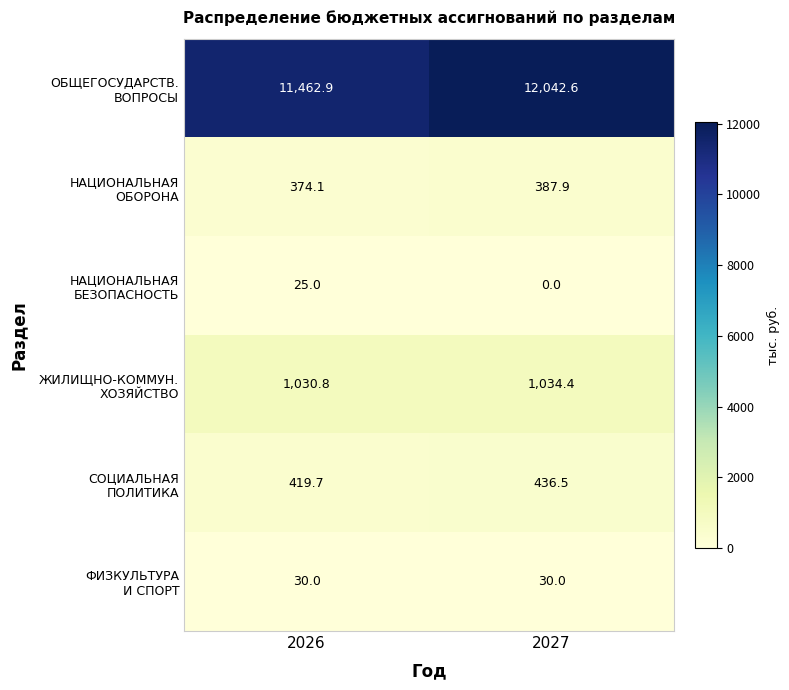

Which label corresponds to the largest value in the chart?

2027